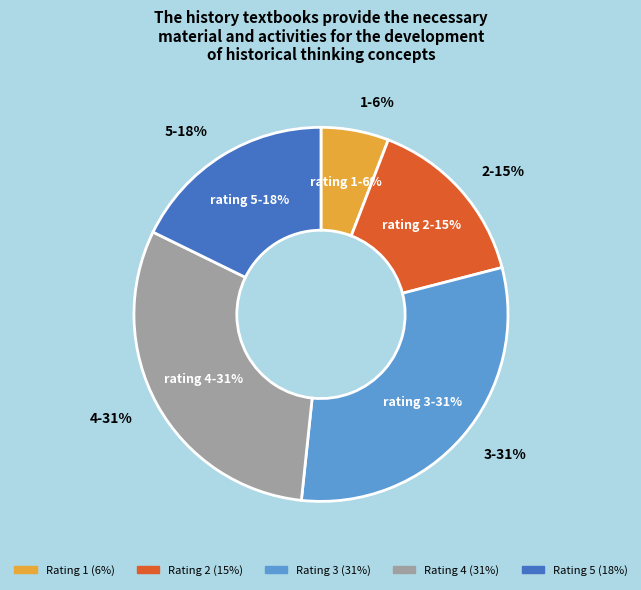

Does 5 represent more than half of the total?

No